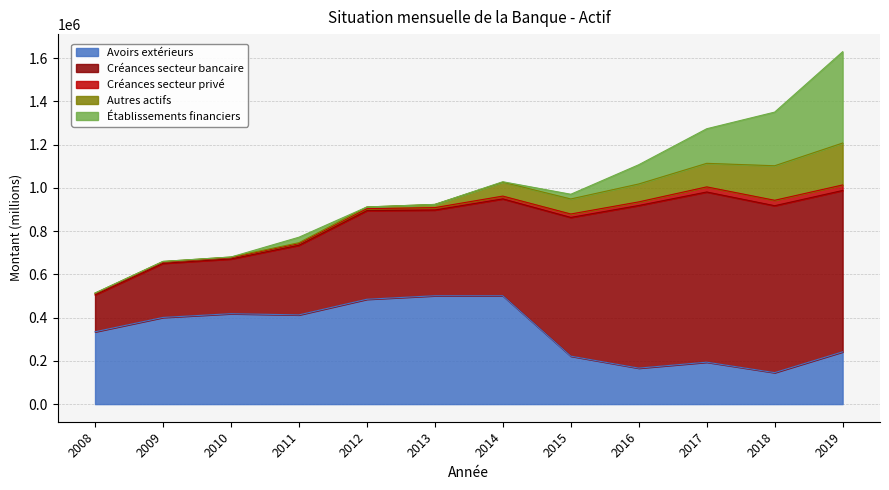

Is it true that Créances secteur bancaire equals 260596.7 at 2019?

False